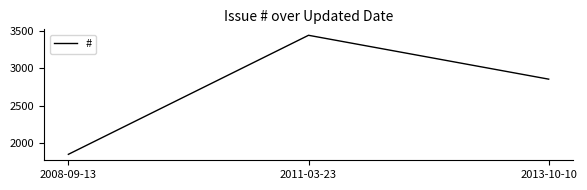

List the labels in order of value, largest first.

2011-03-23, 2013-10-10, 2008-09-13